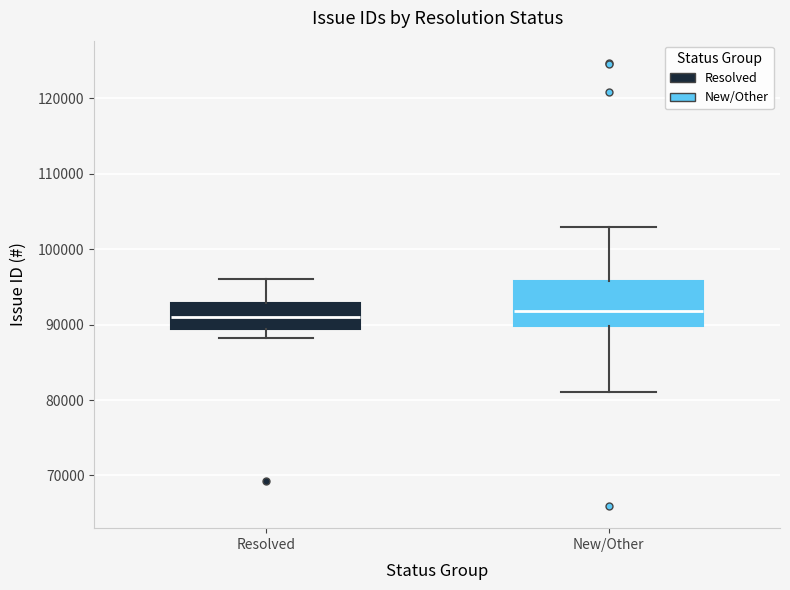

Reading left to right, transcribe this box plot: for each box, give where its median line is, the range the box spans, and where its two whiskers end, as read against the y-axis. The values are not printed on the chart, so give them approximately, as read against the axis.

Resolved: median 91000, box 89000 to 93000, whiskers 88000 to 96000
New/Other: median 92000, box 90000 to 96000, whiskers 81000 to 103000